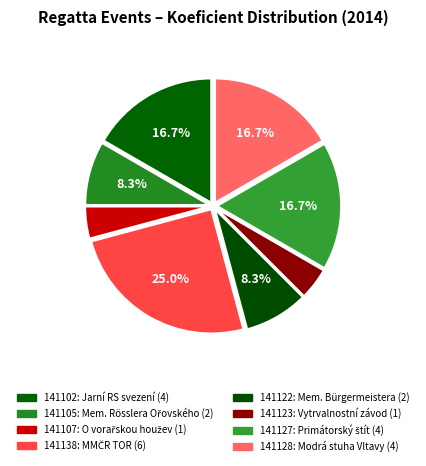

What percentage do 141105 and 141122 together represent?

16.7%